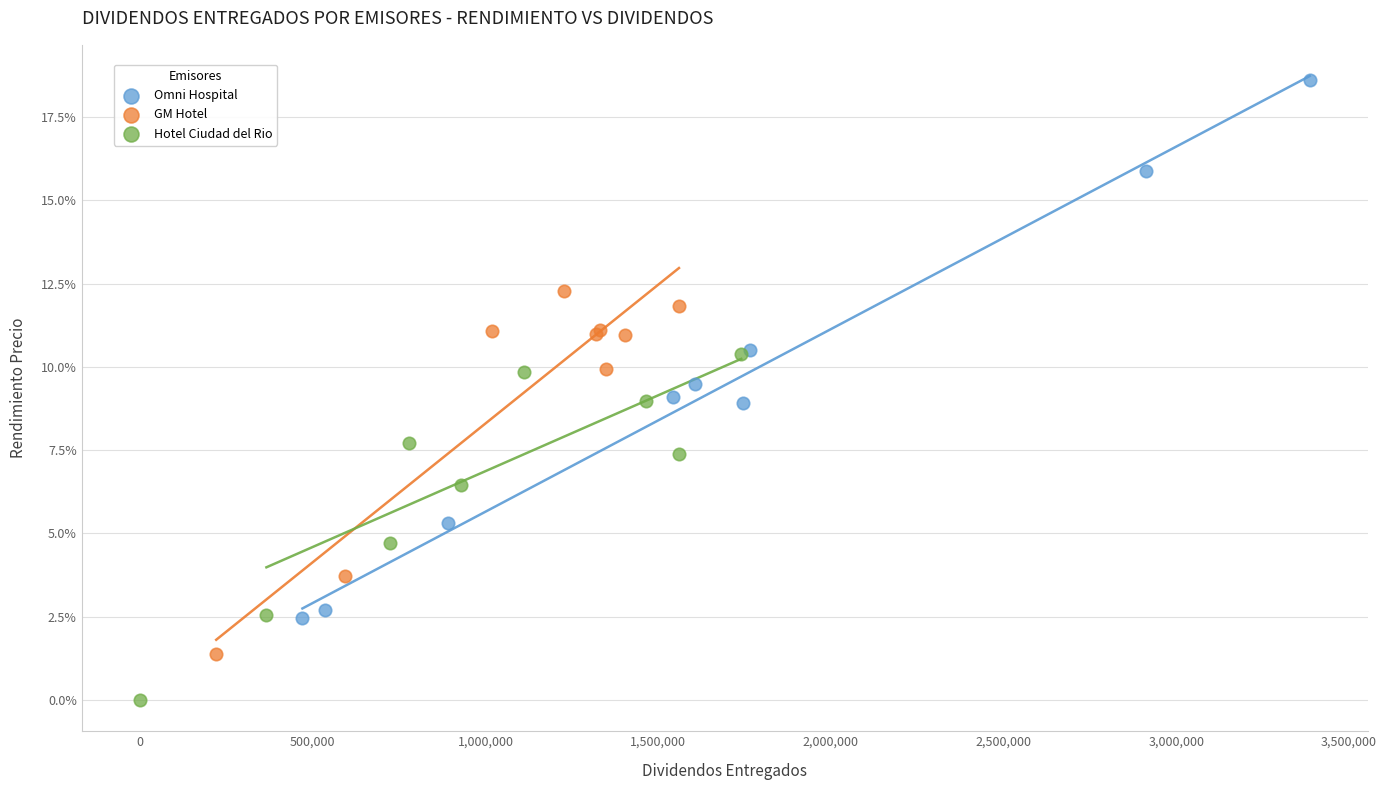

Which series has the largest Y range (max minus min)?

Omni Hospital